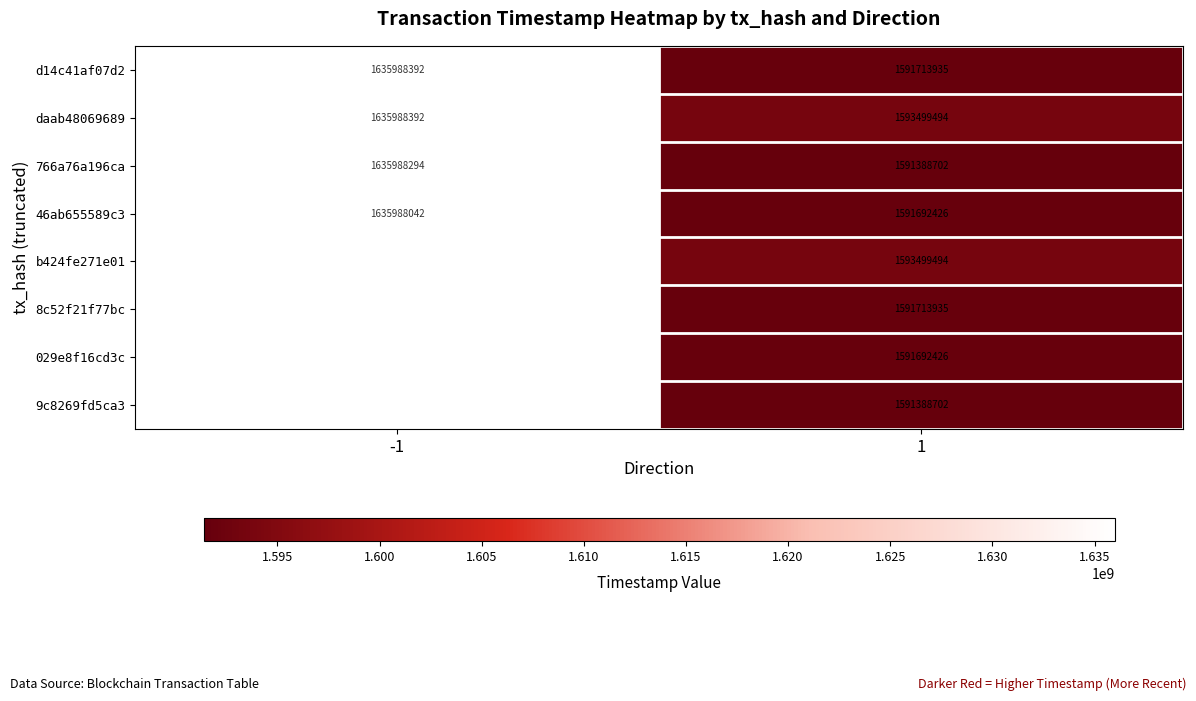

List the labels in order of 46ab655589c3 value, smallest first.

1, -1